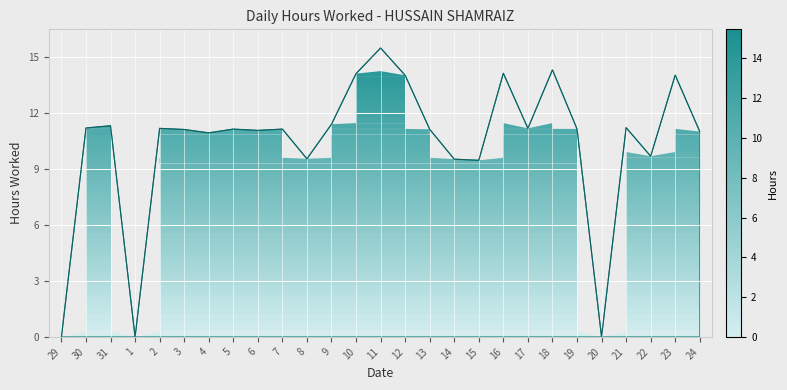

What is the difference between the maximum and minimum values?

15.5